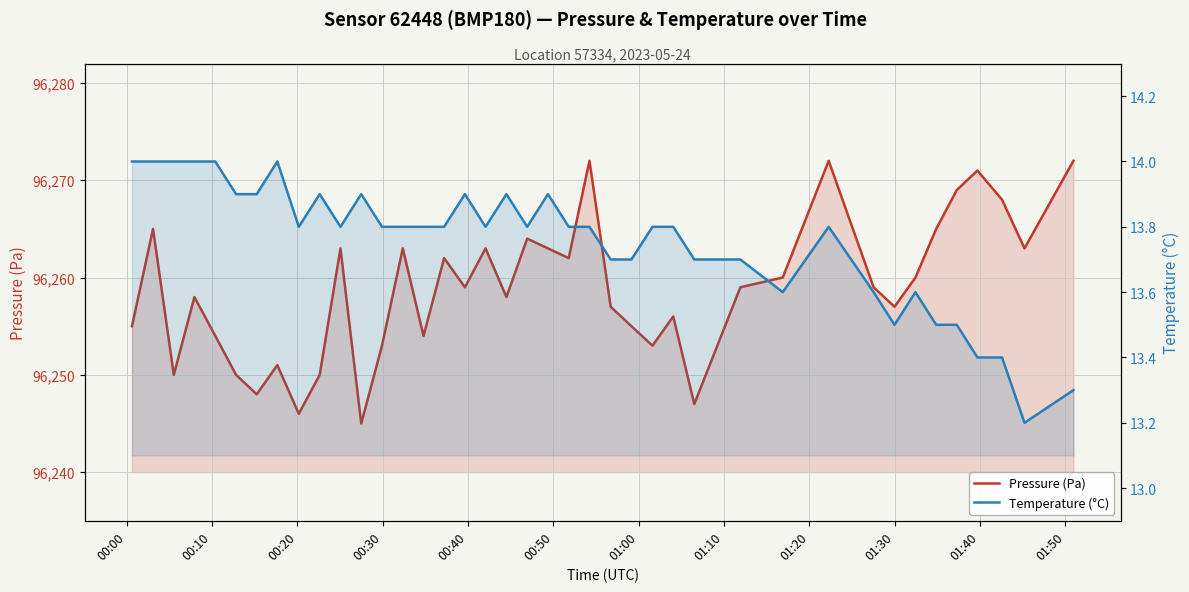

True or false: Temperature (°C) and Pressure (Pa) intersect in this chart.

False